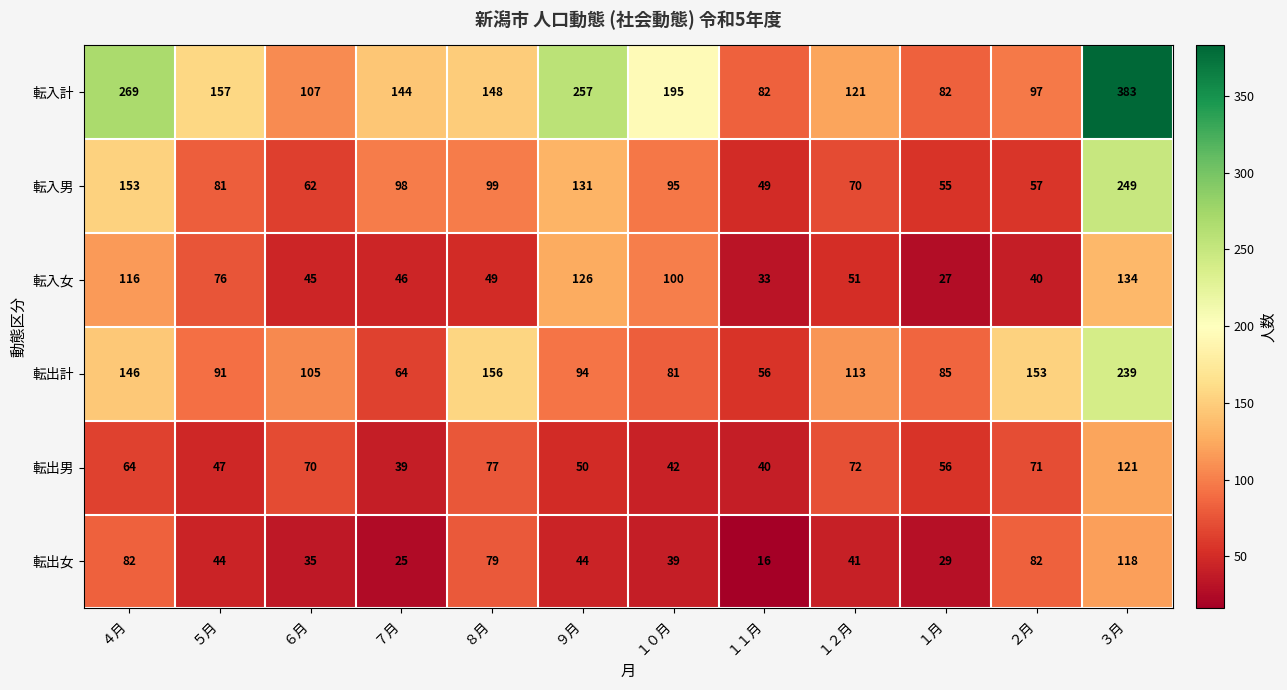

At which category is the sum across all series the highest?

３月